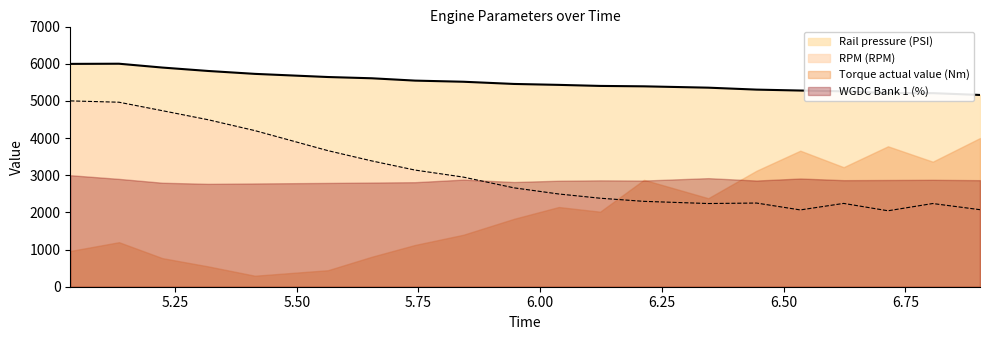

Which category has the highest value in the RPM (RPM) series?

5.035